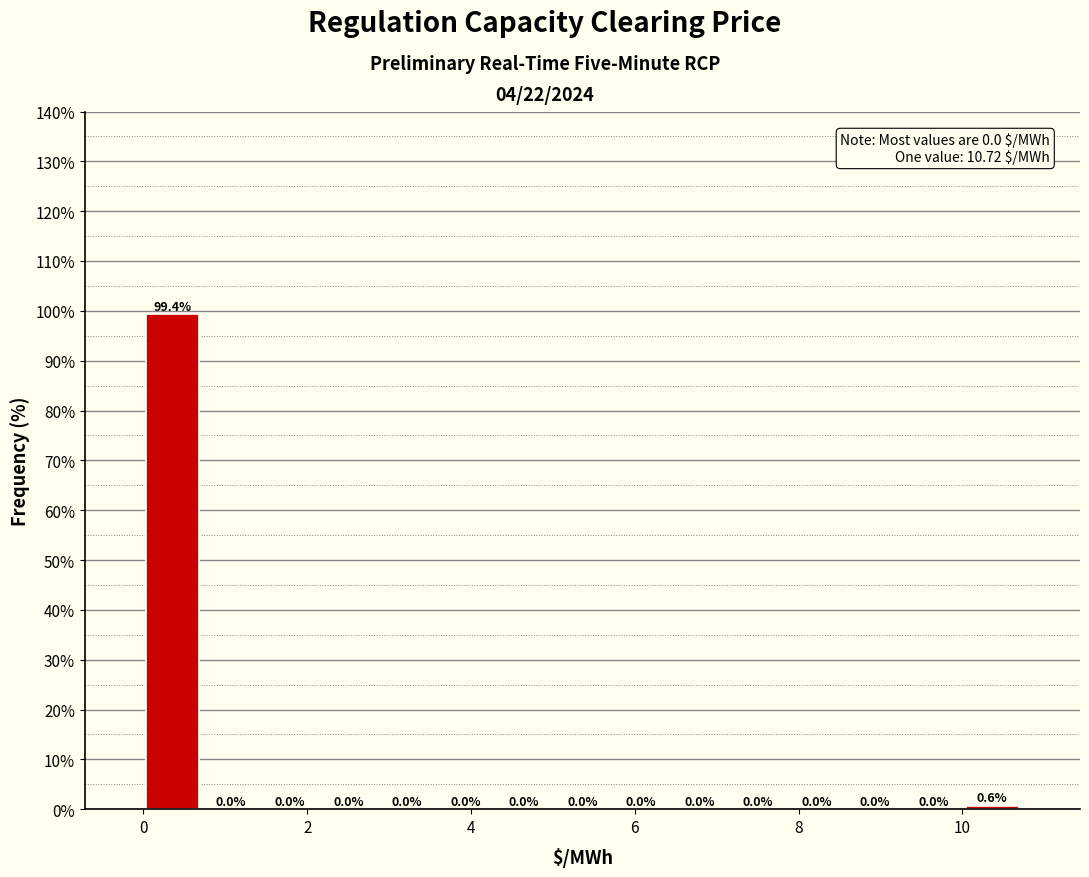

Read against the x-axis, roughly where is the centre of the tallest bar?

0.4